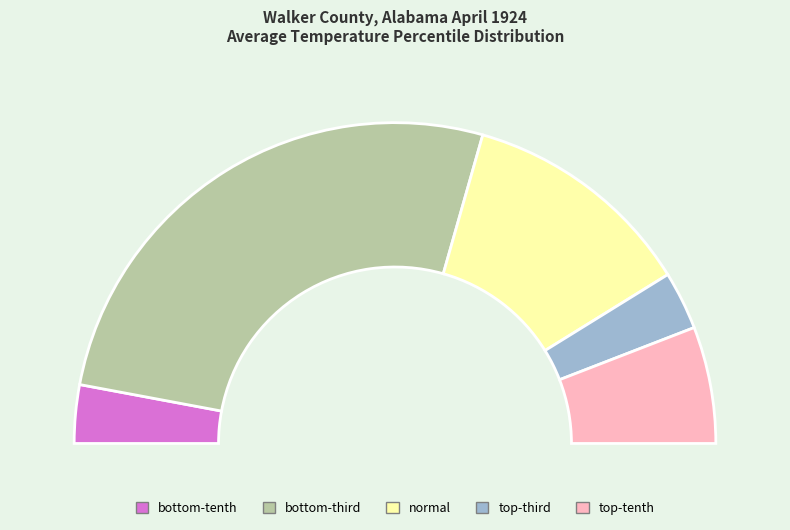

To the nearest percent, what is the difference between the largest and smallest slice percentages?

47%